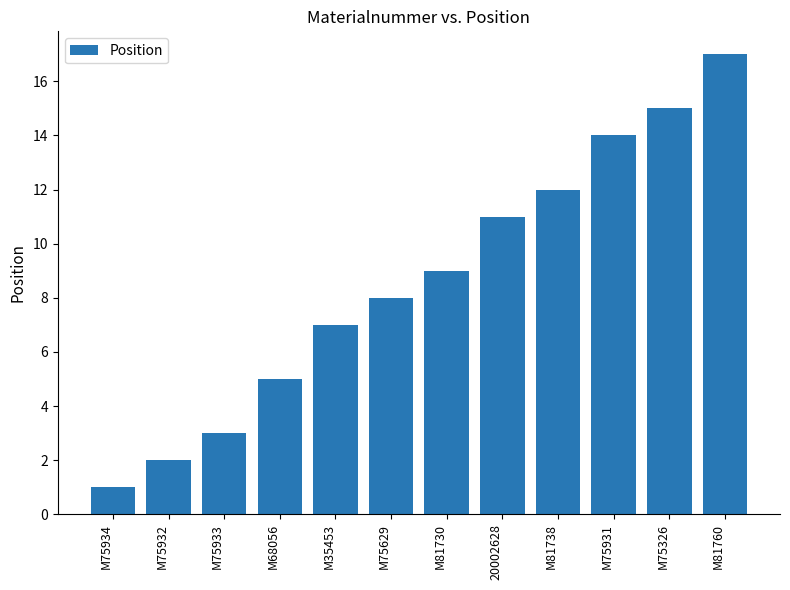

The chart shows a value of 15 at M81730. True or false?

False